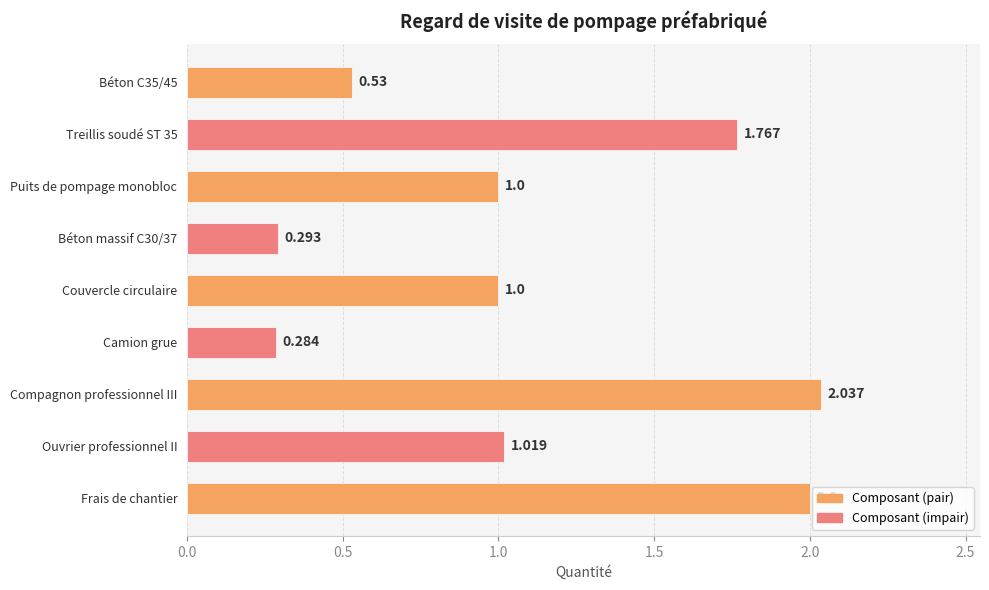

What is the label of the 9th bar from the top?

Frais de chantier